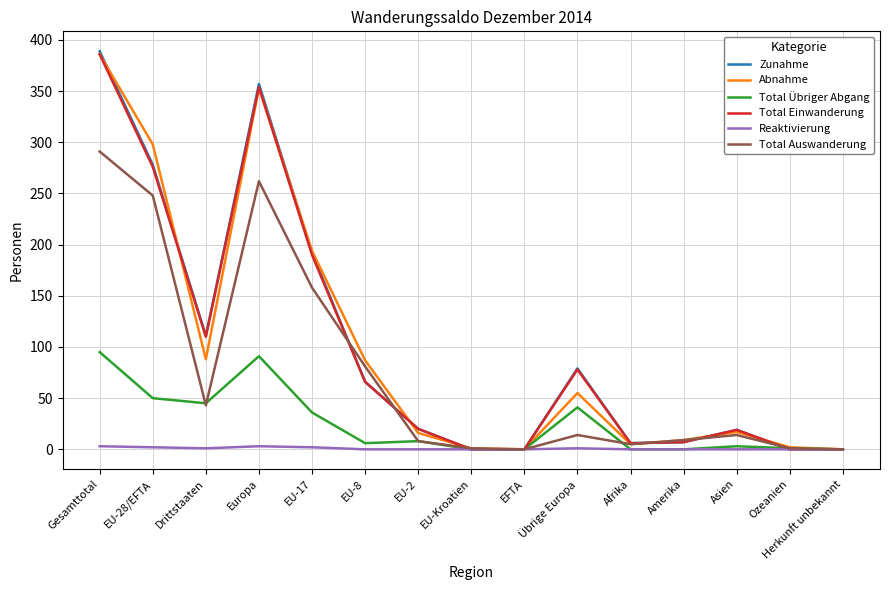

At how many categories does at least one series exceed 210?

3